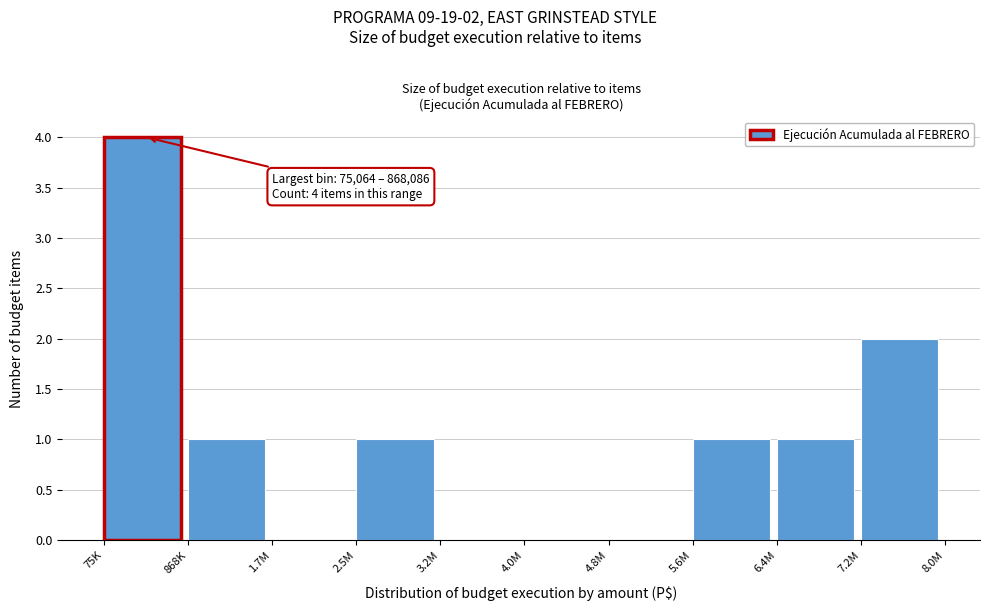

Reading left to right, what are all the values shown in this chart?

75K=4	868K=1	1.7M=0	2.5M=1	3.2M=0	4.0M=0	4.8M=0	5.6M=1	6.4M=1	7.2M=2